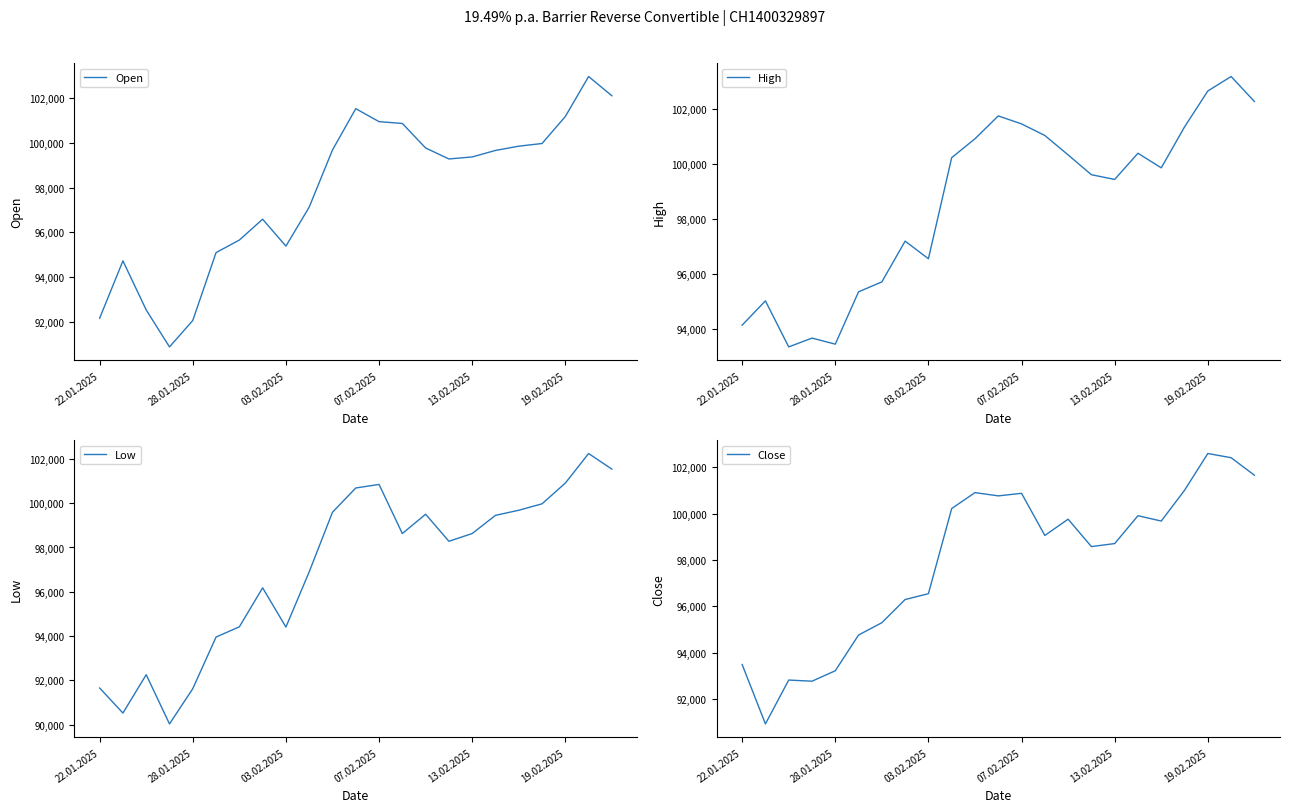

Which has a higher value, 7 or 17?

17